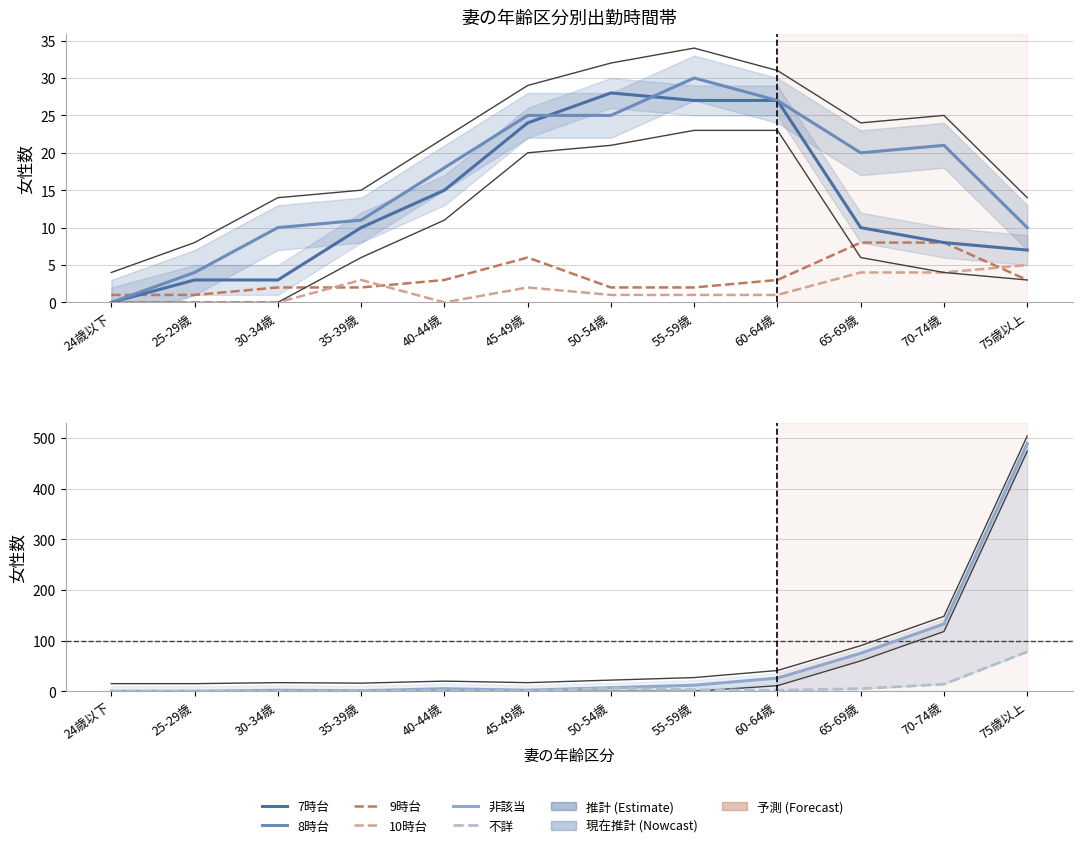

Where do 10時台 and 不詳 first cross each other?

35-39歳 and 40-44歳